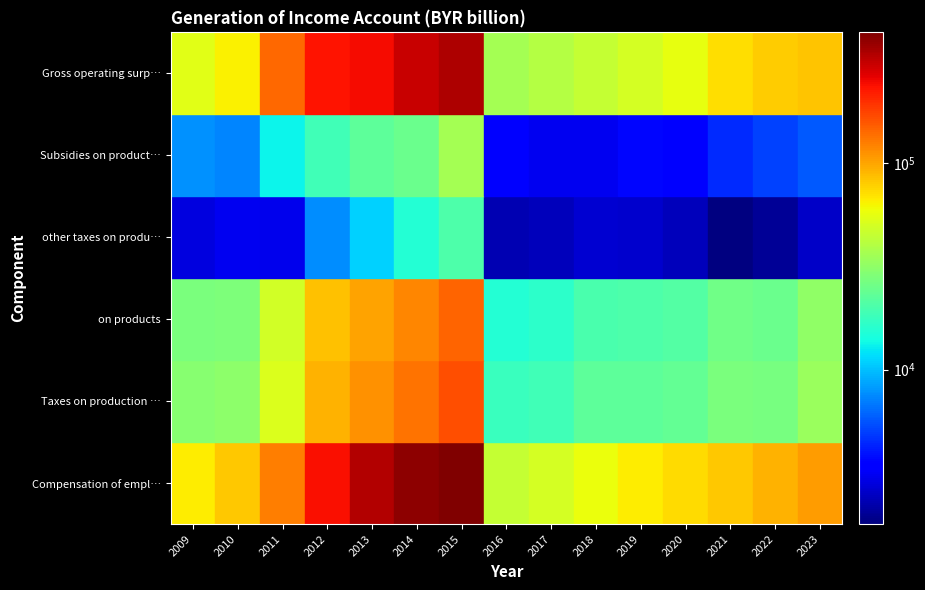

What is the minimum value shown in the chart?

1784.6